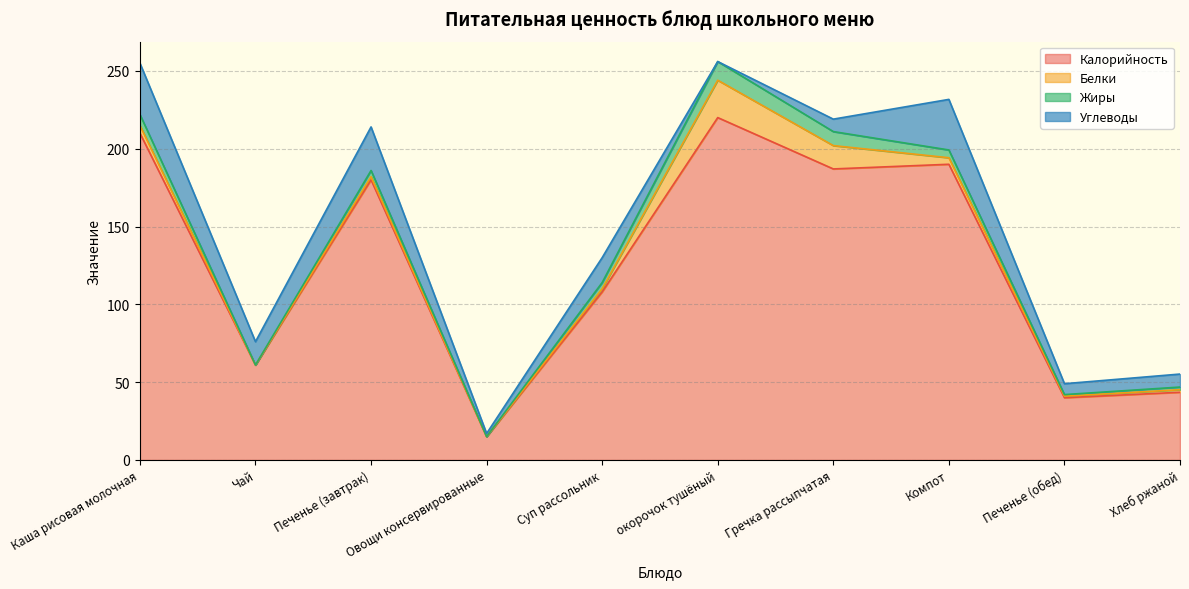

Where is Жиры nearest to the value 6?

Каша рисовая молочная